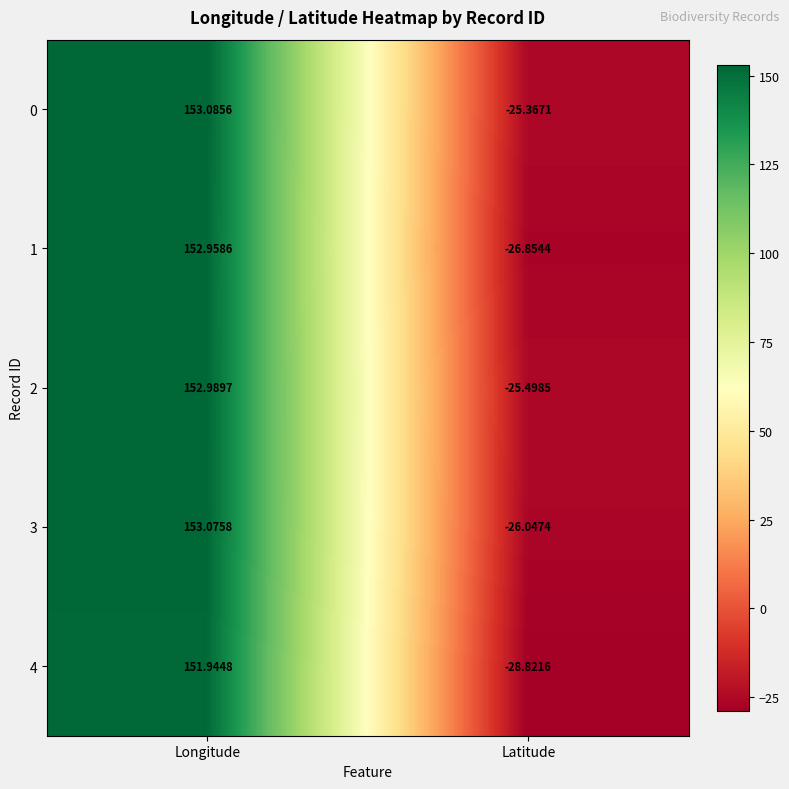

Count the number of data series in this chart.

5